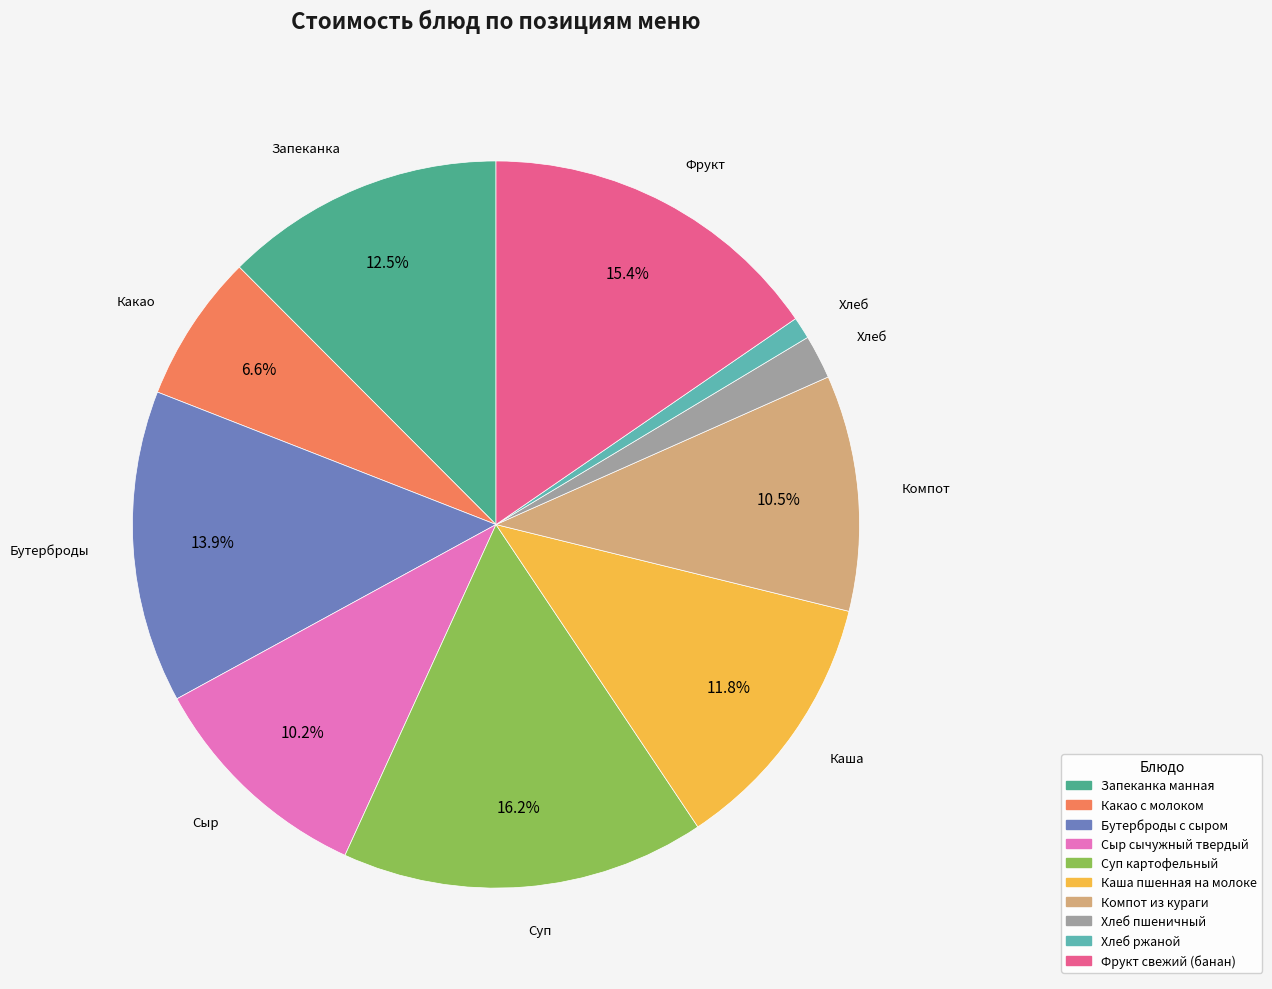

Which has a higher value, Фрукт свежий (банан) or Какао с молоком?

Фрукт свежий (банан)